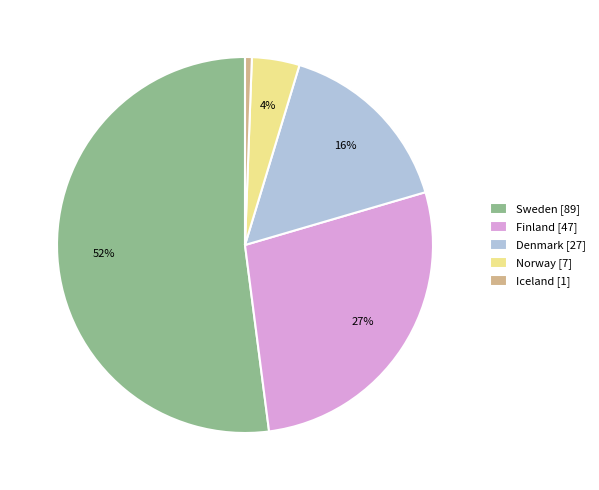

How many segments does this pie chart have?

5